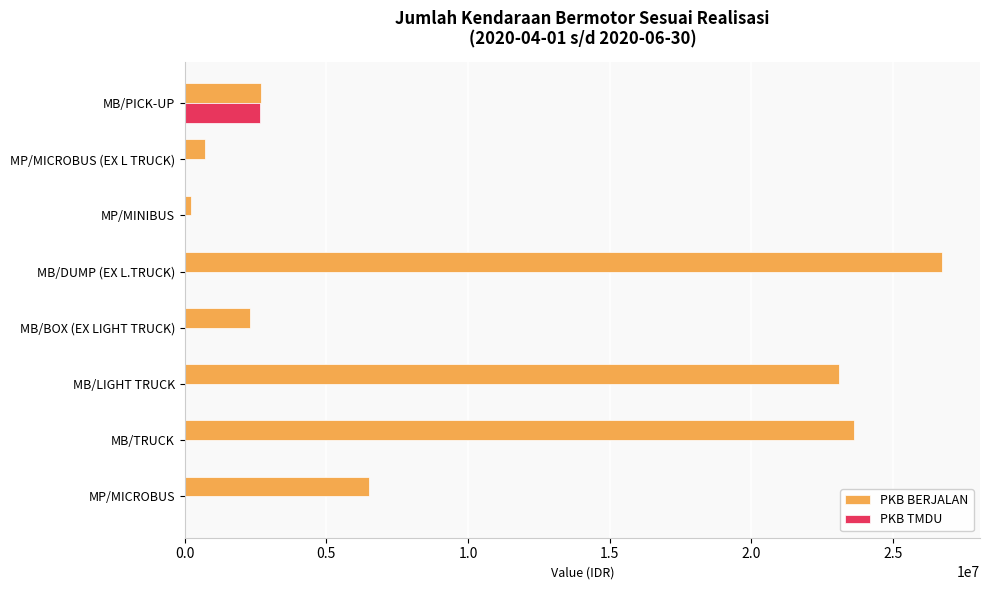

Between MP/MINIBUS and MB/DUMP (EX L.TRUCK), which series saw the biggest shift?

PKB BERJALAN